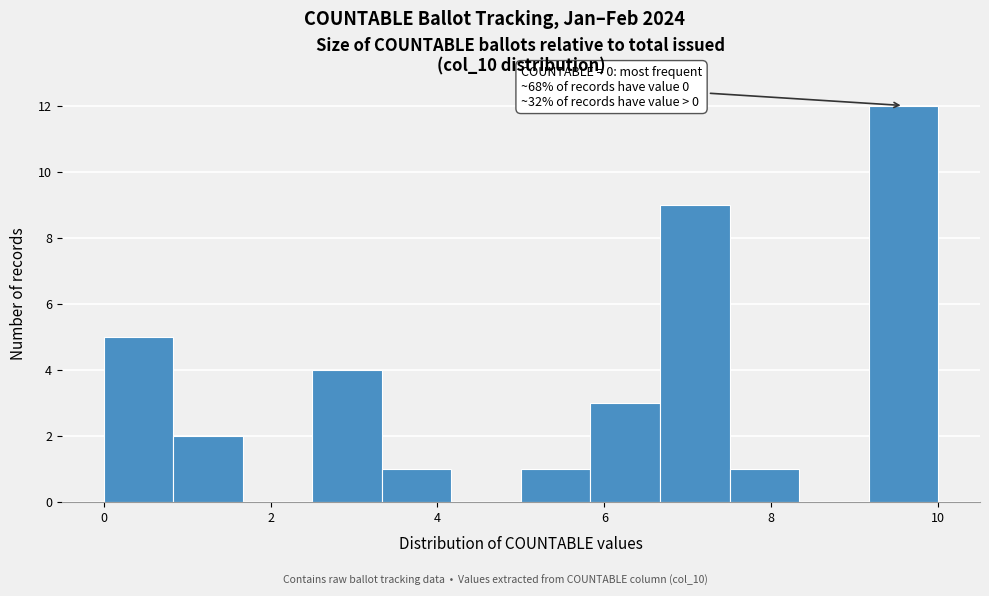

Which range on the x-axis has the tallest bar?

9.2 to 10.0